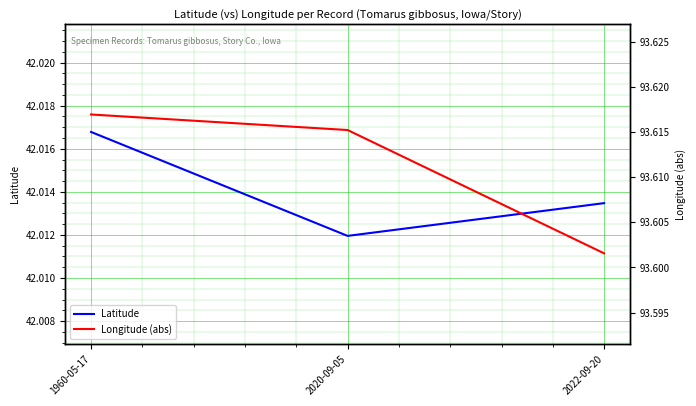

Reading left to right, transcribe all the data shown in this chart.

Latitude: 1960-05-17=42.0	2020-09-05=42.0	2022-09-20=42.0
Longitude (abs): 1960-05-17=93.6	2020-09-05=93.6	2022-09-20=93.6